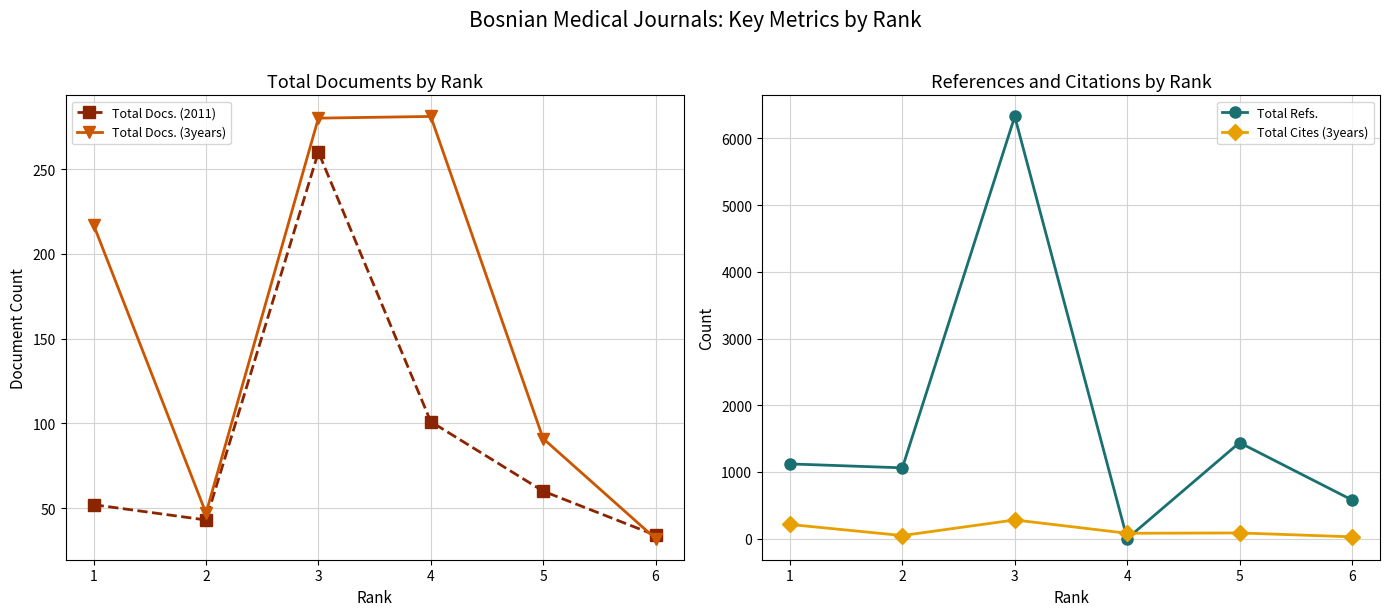

List the labels in order of Total Docs. (2011) value, smallest first.

6, 2, 1, 5, 4, 3